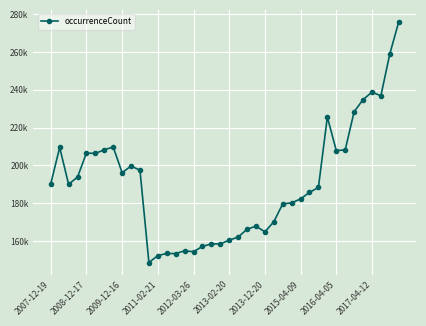

Does the chart display data point markers on the line(s)?

Yes